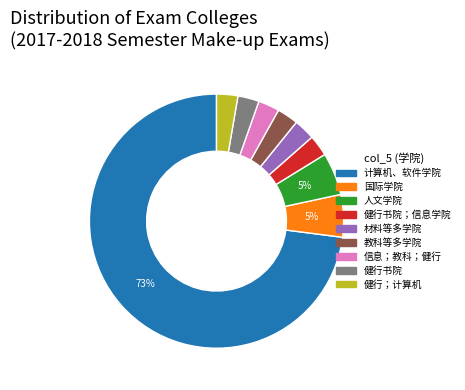

Is there any slice that represents more than half of the pie?

Yes